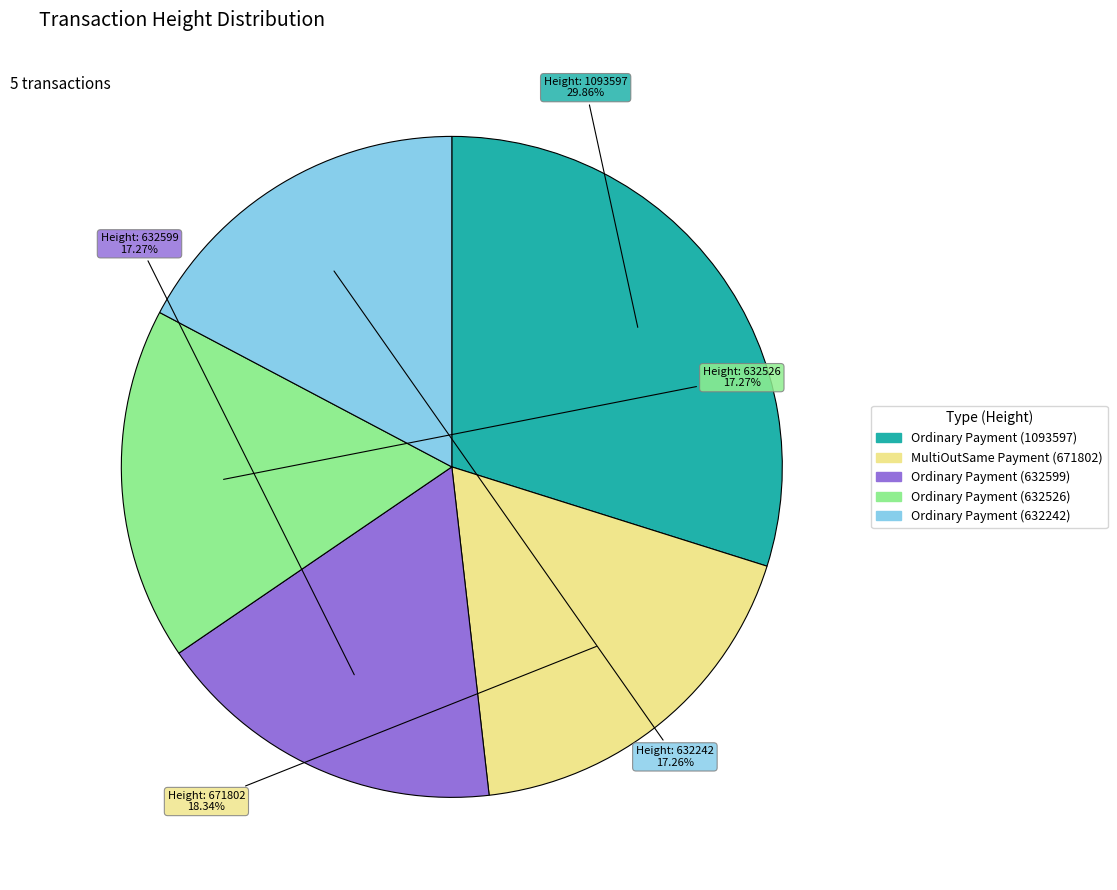

To the nearest percent, what is the average slice percentage?

20%